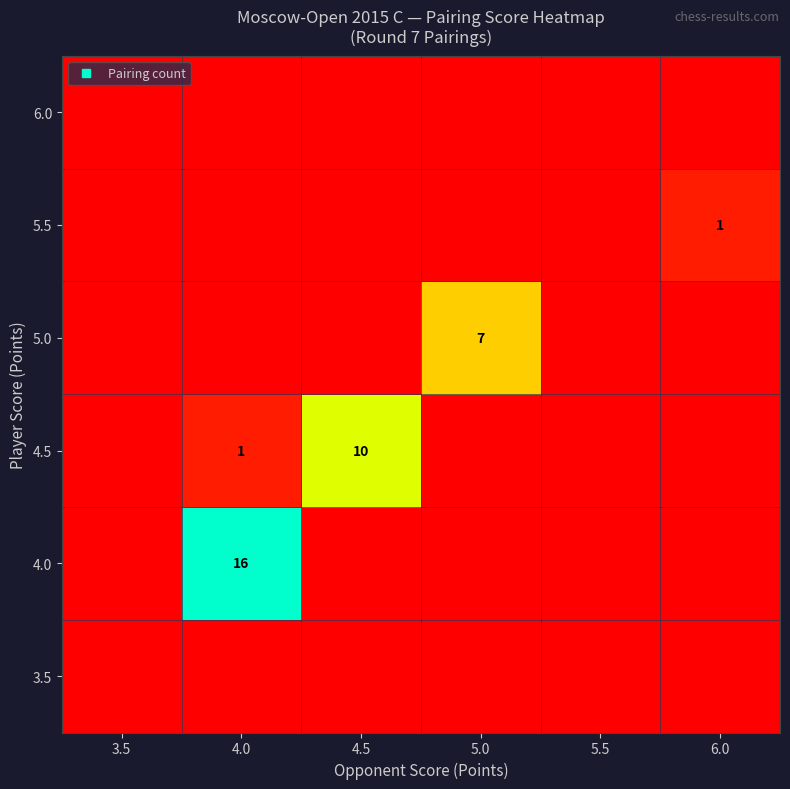

How many distinct data groups are displayed?

6